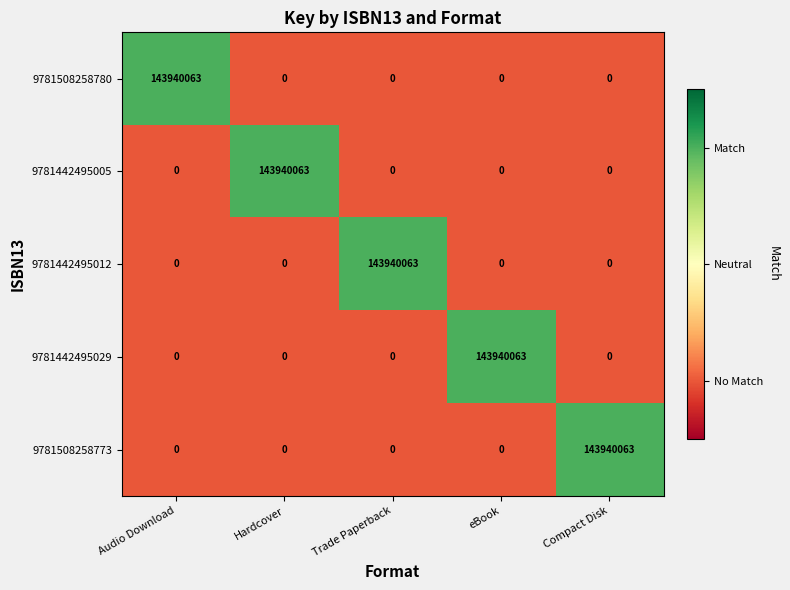

At how many categories does at least one series exceed 0?

5